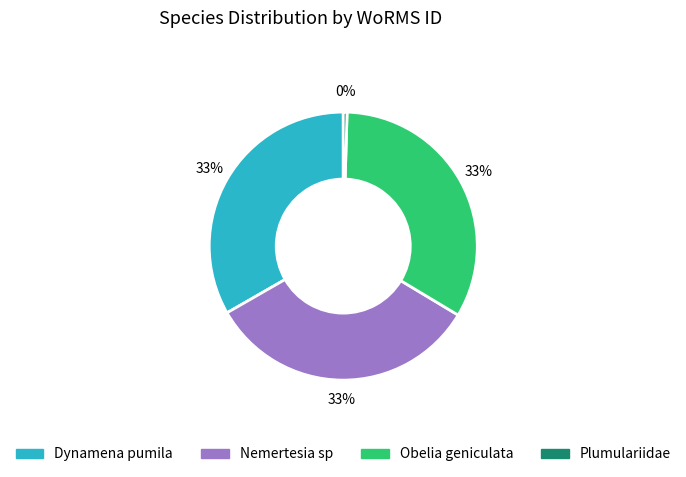

To the nearest percent, what percentage of the pie is Obelia geniculata?

33%